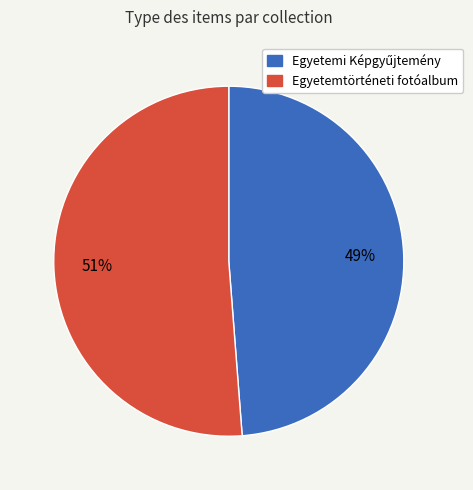

Does any single category account for the majority?

Yes